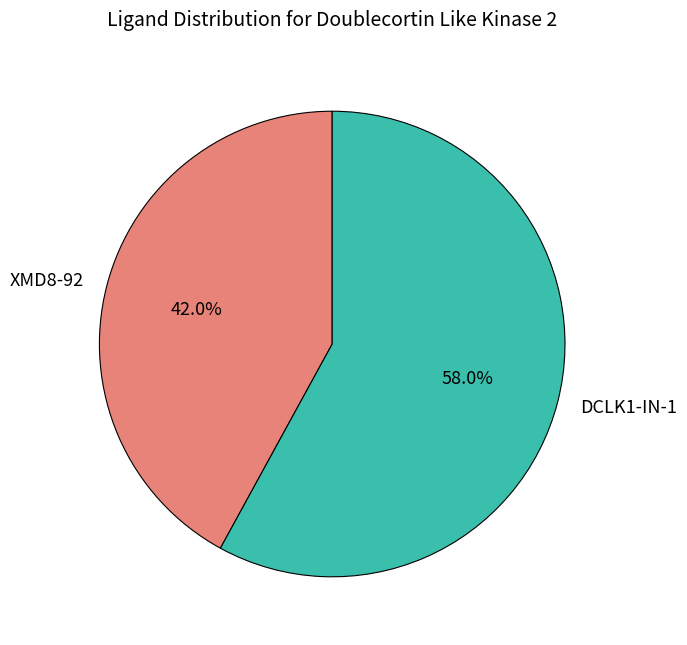

Which category accounts for the majority?

DCLK1-IN-1